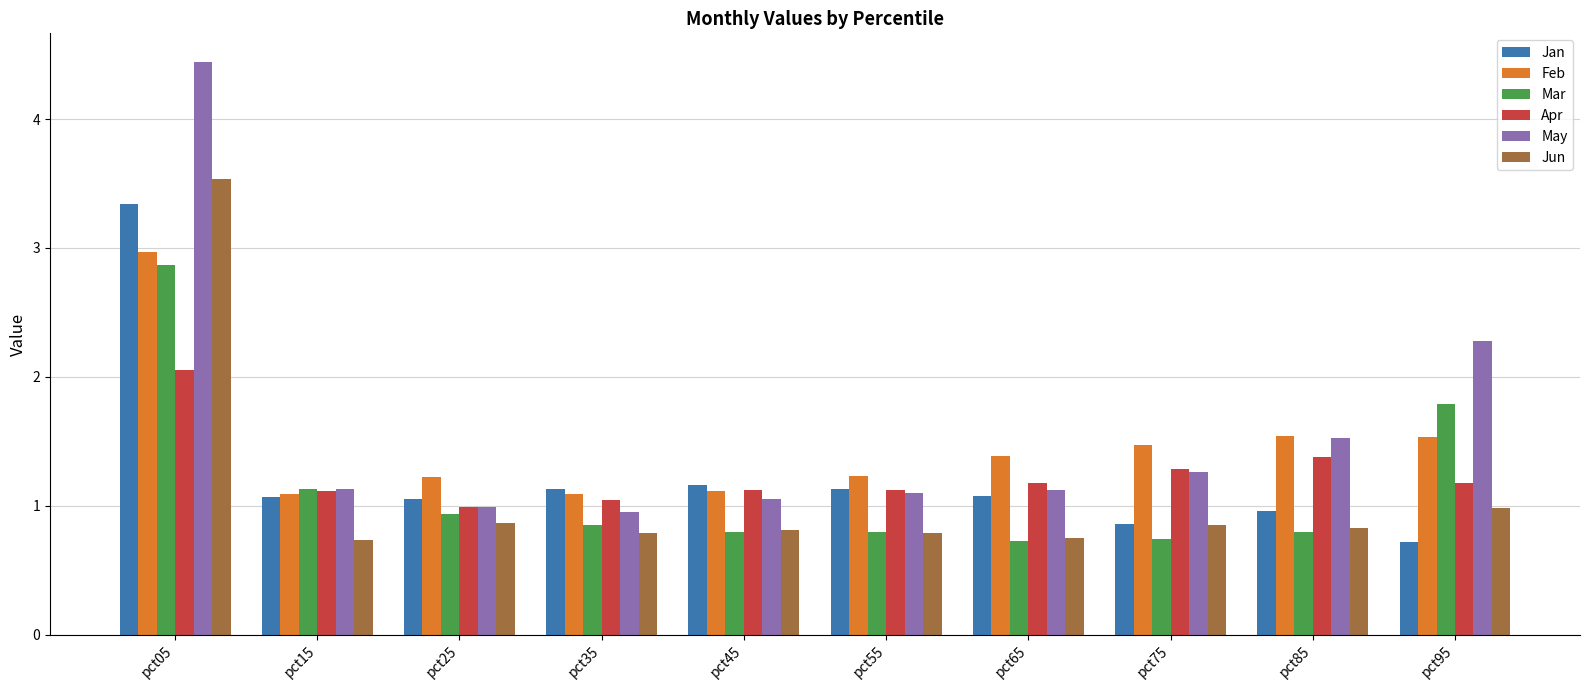

At which label is Jun closest to 2?

pct95